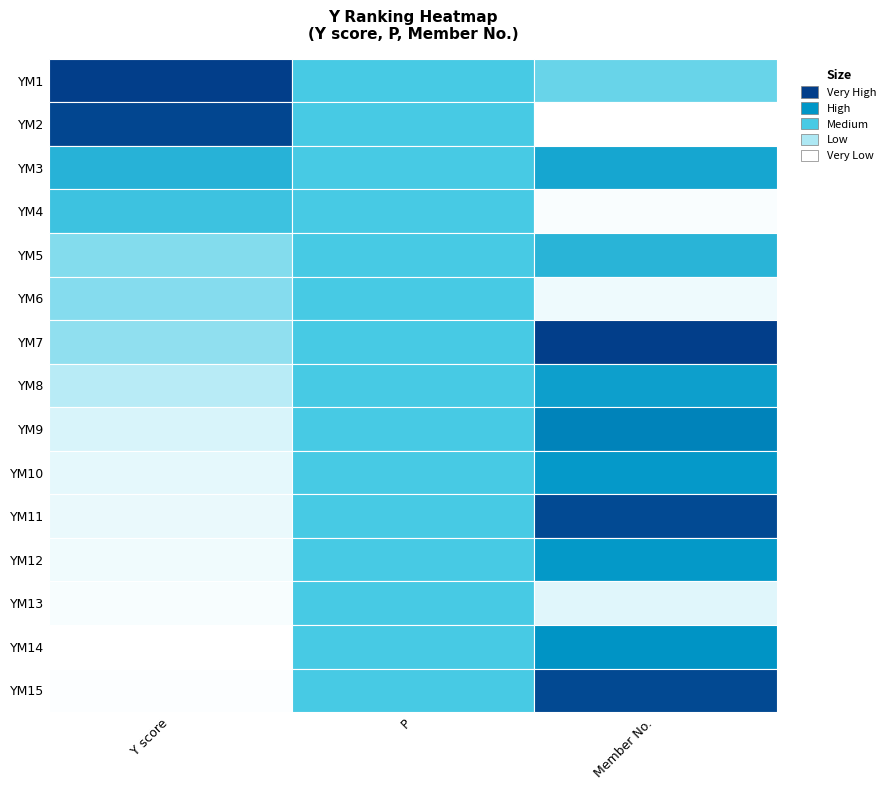

Count the number of data series in this chart.

15